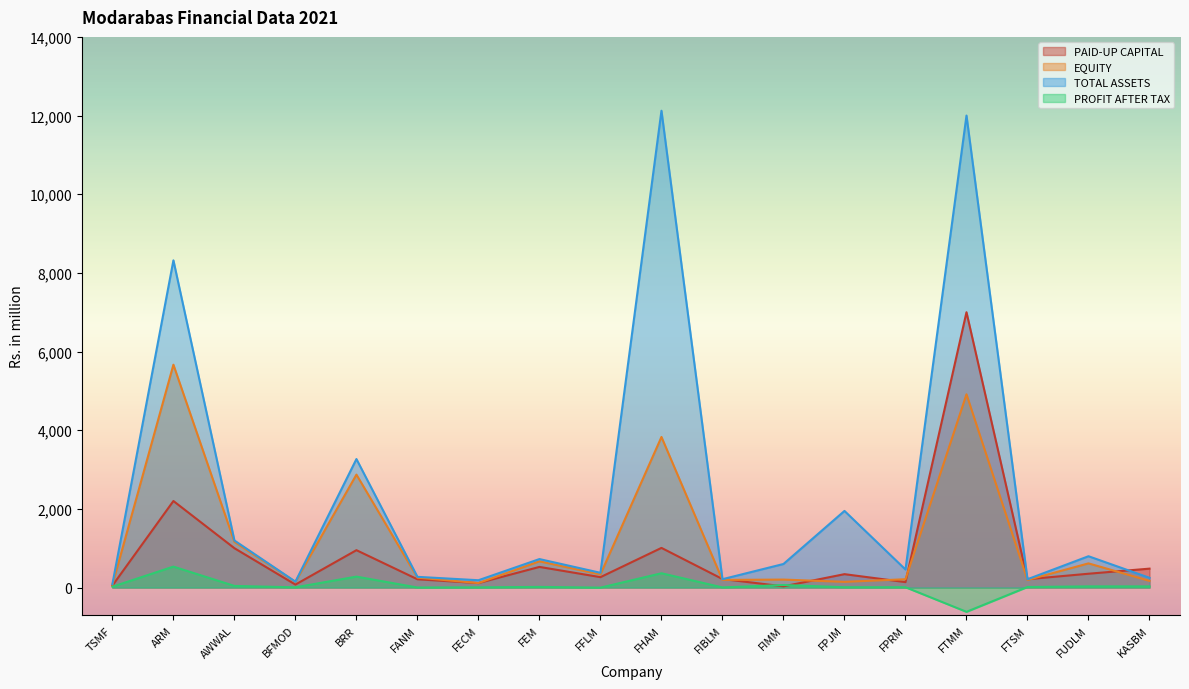

At which category does TOTAL ASSETS reach its first local peak?

ARM